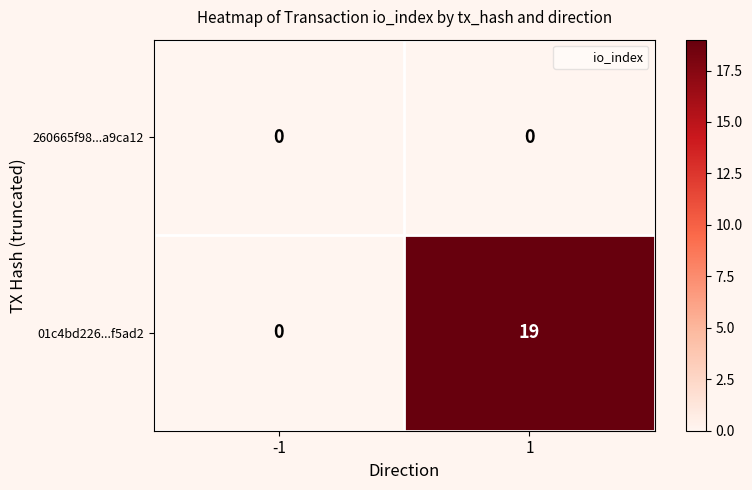

What is the sum of the 01c4bd226...f5ad2 values at -1 and 1?

19